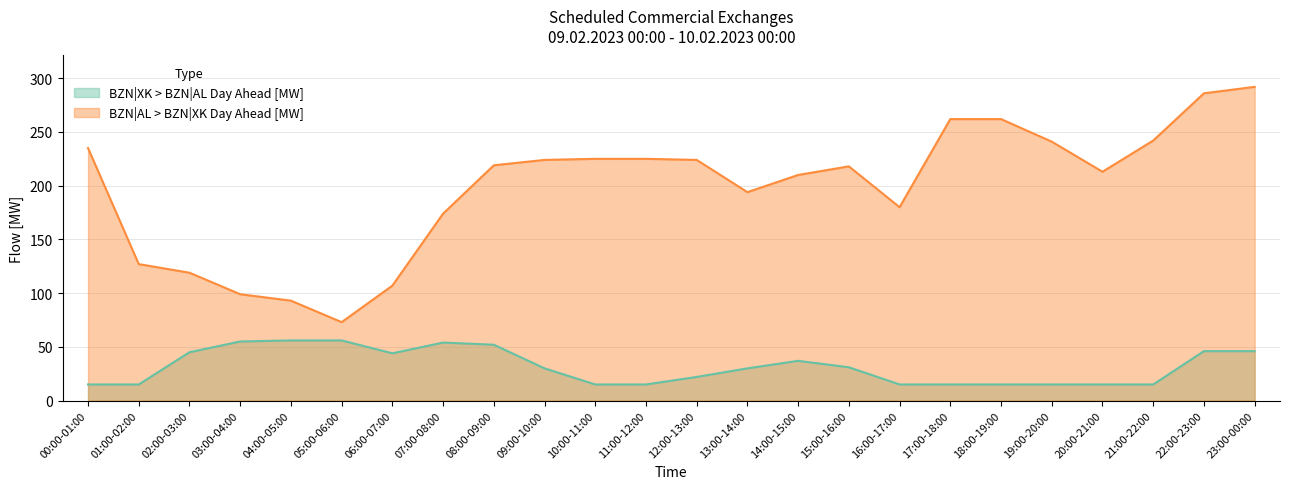

How many lines are shown in the chart?

2